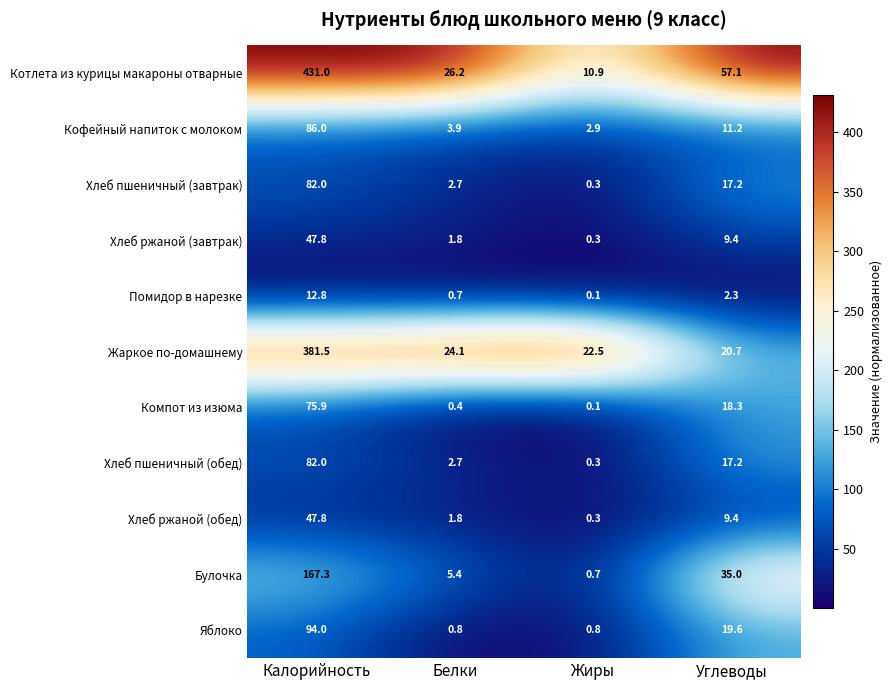

At which label does Жаркое по-домашнему first exceed 24?

Калорийность